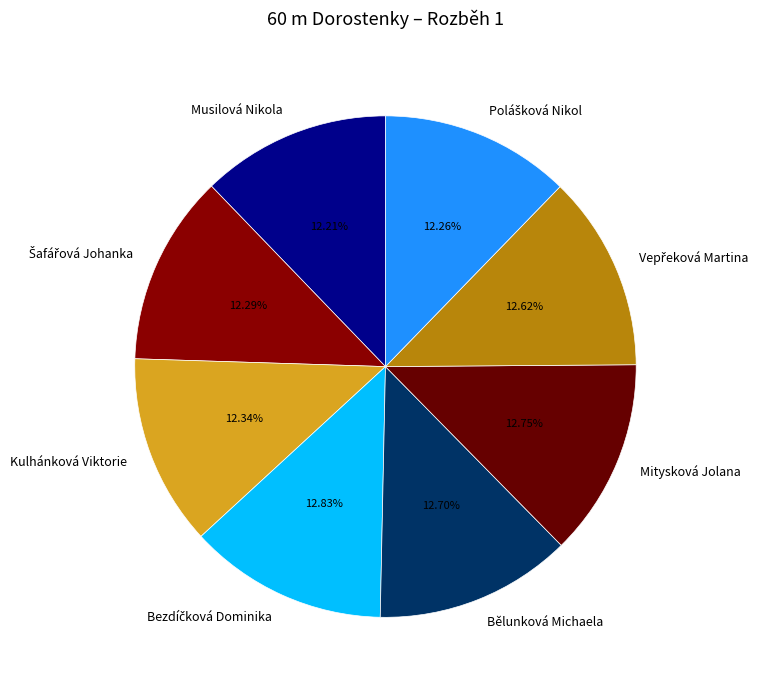

Does Musilová Nikola account for over 50% of the chart?

No